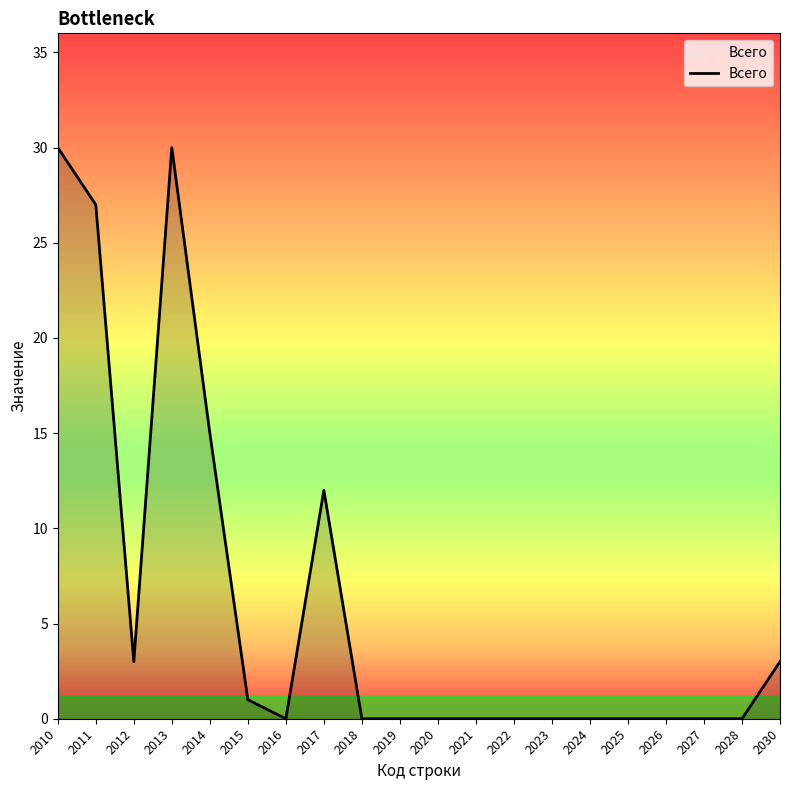

The chart shows a value of 18 at 2023. True or false?

False